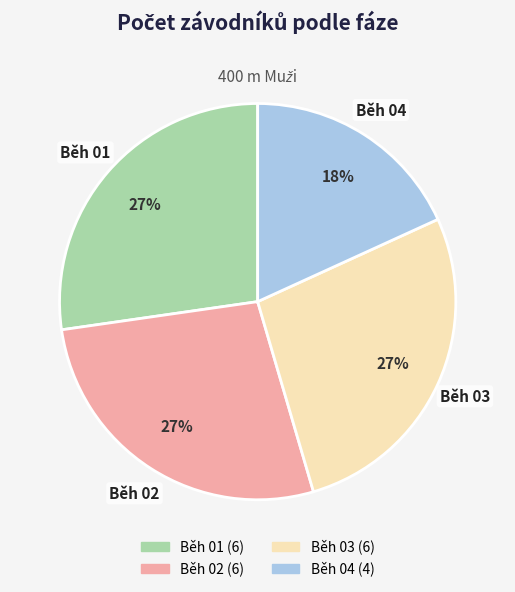

Which category has the smallest portion of the pie?

Běh 04